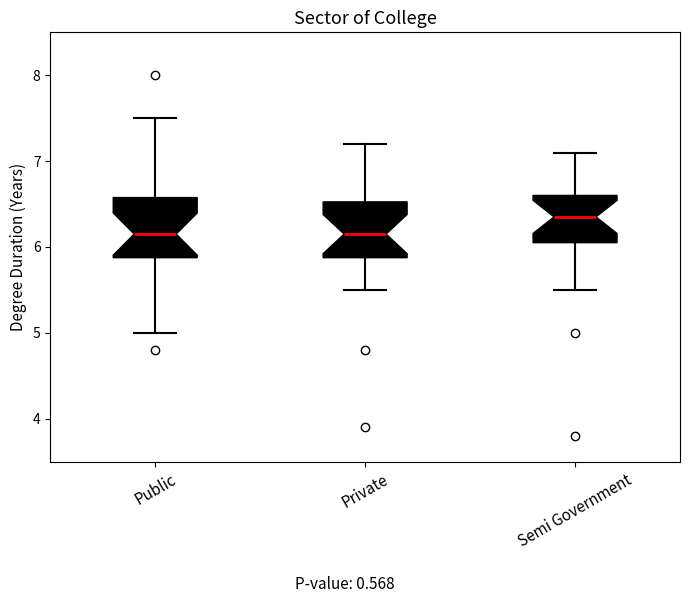

Reading left to right, transcribe this box plot: for each box, give where its median line is, the range the box spans, and where its two whiskers end, as read against the y-axis. The values are not printed on the chart, so give them approximately, as read against the axis.

Public: median 6.2, box 5.9 to 6.6, whiskers 5.0 to 7.5
Private: median 6.2, box 5.9 to 6.5, whiskers 5.5 to 7.2
Semi Government: median 6.4, box 6.1 to 6.6, whiskers 5.5 to 7.1